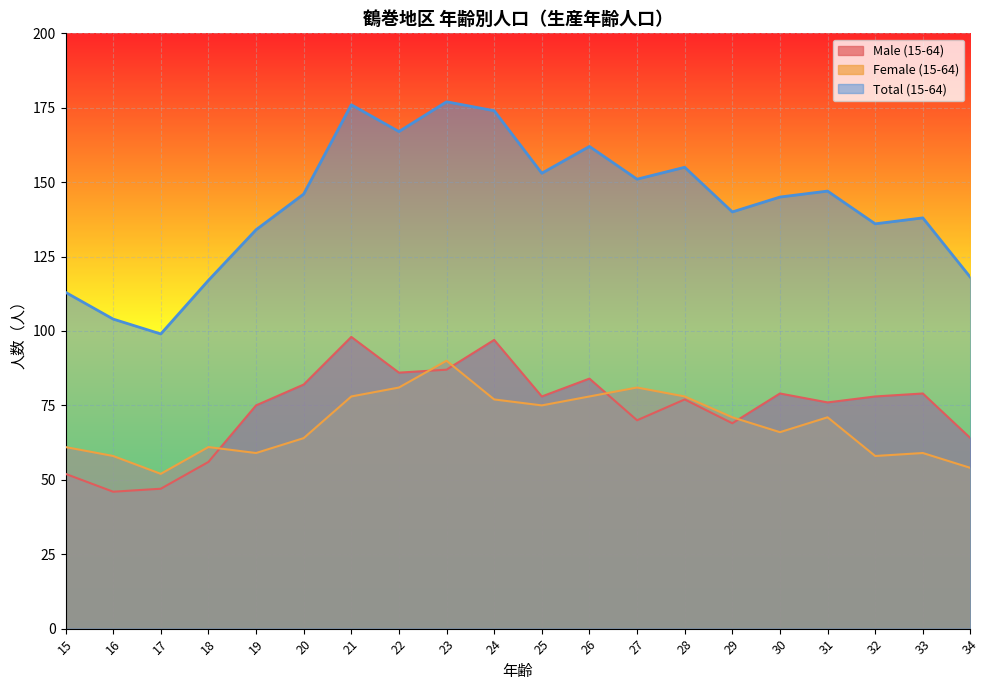

Rank the series by their maximum value, from lowest to highest.

Female (15-64), Male (15-64), Total (15-64)